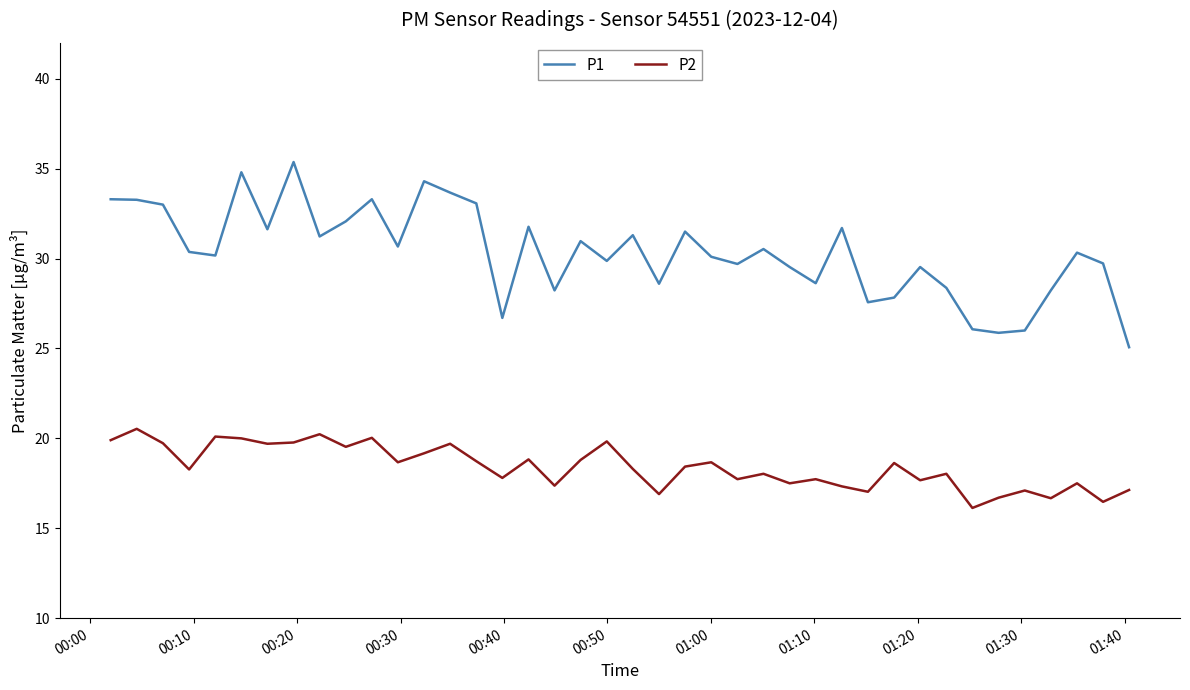

True or false: P1 and P2 cross at least once.

False